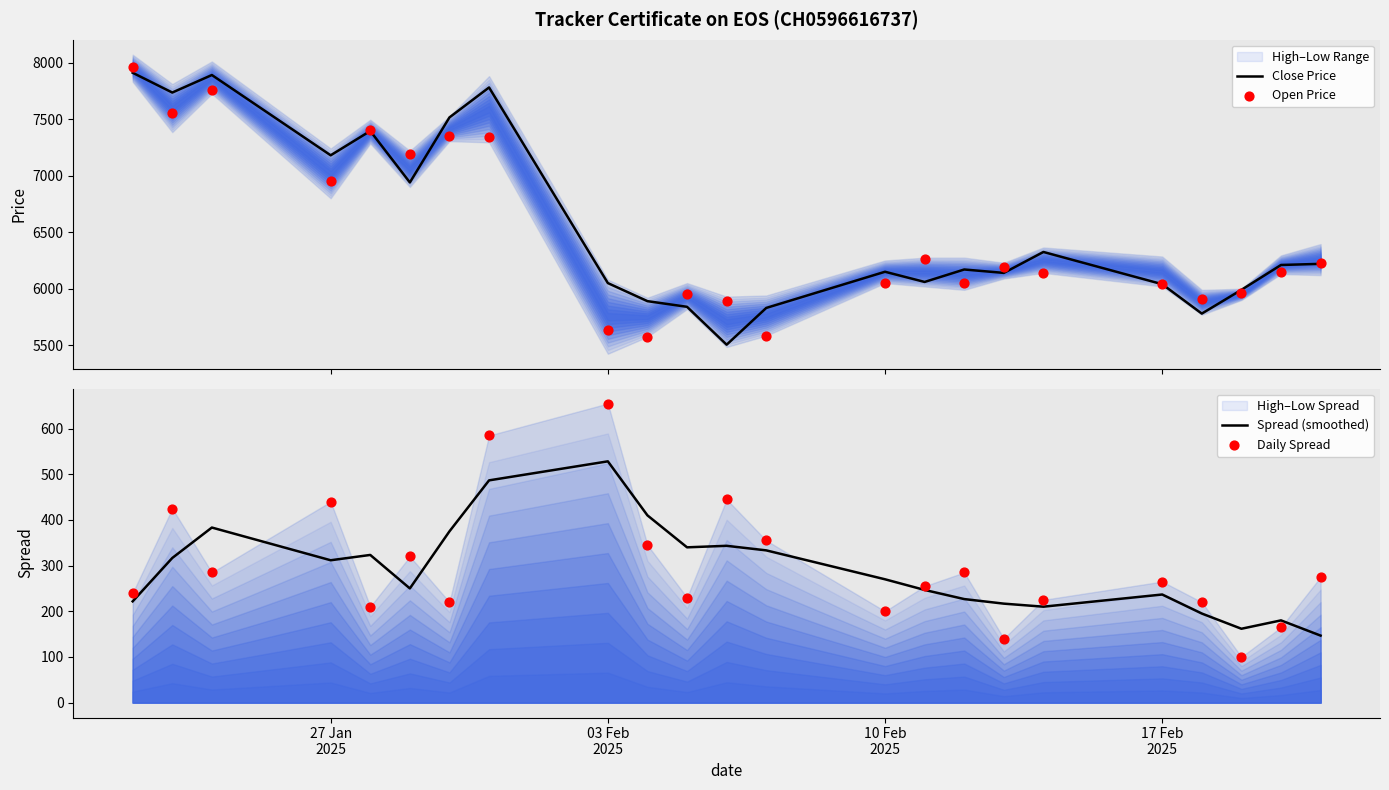

What is the lowest value of the Close Price series?

5505